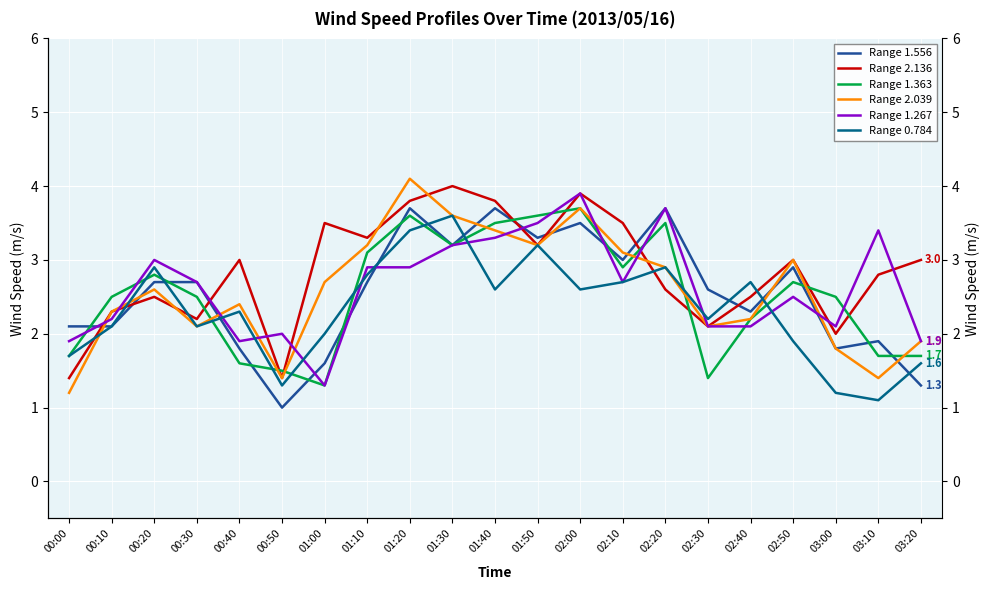

Where do Range 1.556 and Range 2.039 first cross each other?

00:00 and 00:10